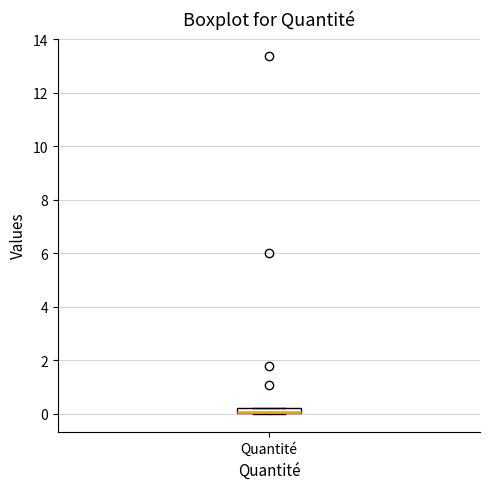

Where is the upper edge of the box for Quantité on the y-axis? The values are not printed on the chart, so give them approximately, as read against the axis.

0.2